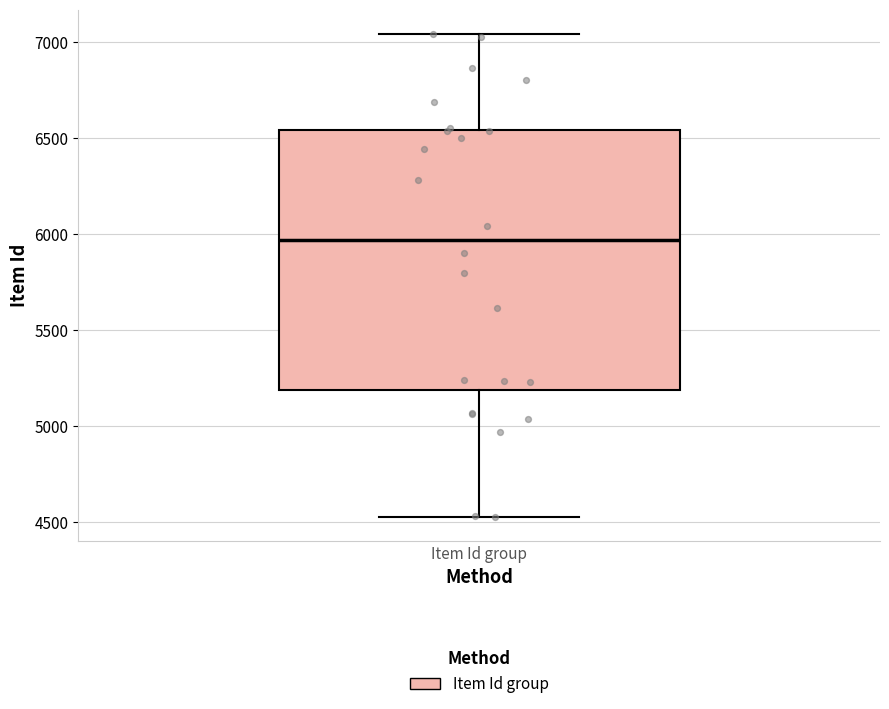

Where does the lower whisker of the box for Item Id group end on the y-axis? The values are not printed on the chart, so give them approximately, as read against the axis.

4550